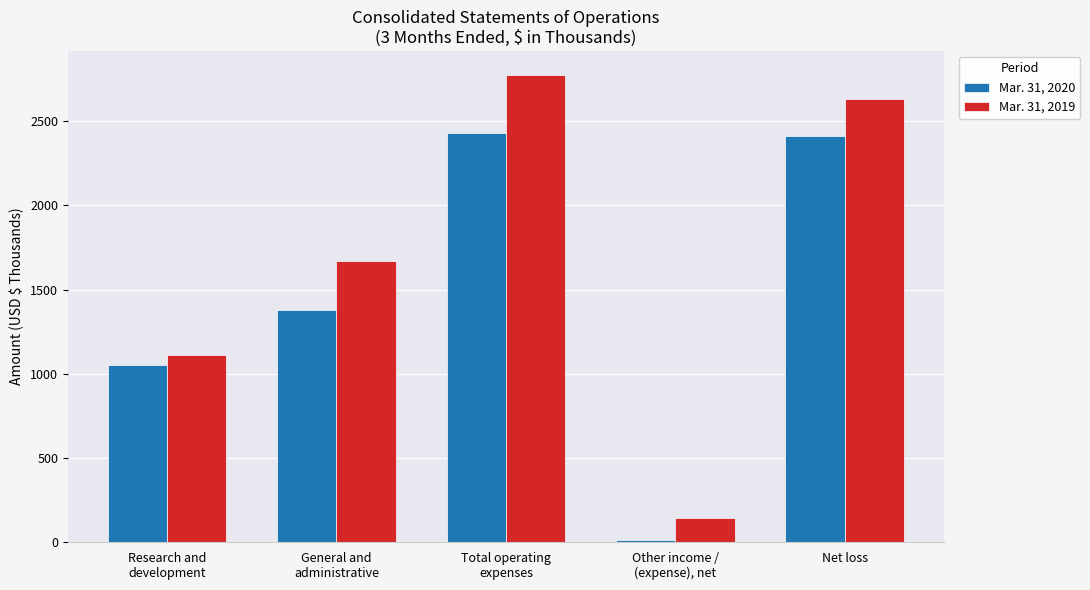

What is the total value across all series at Other income /
(expense), net?

157